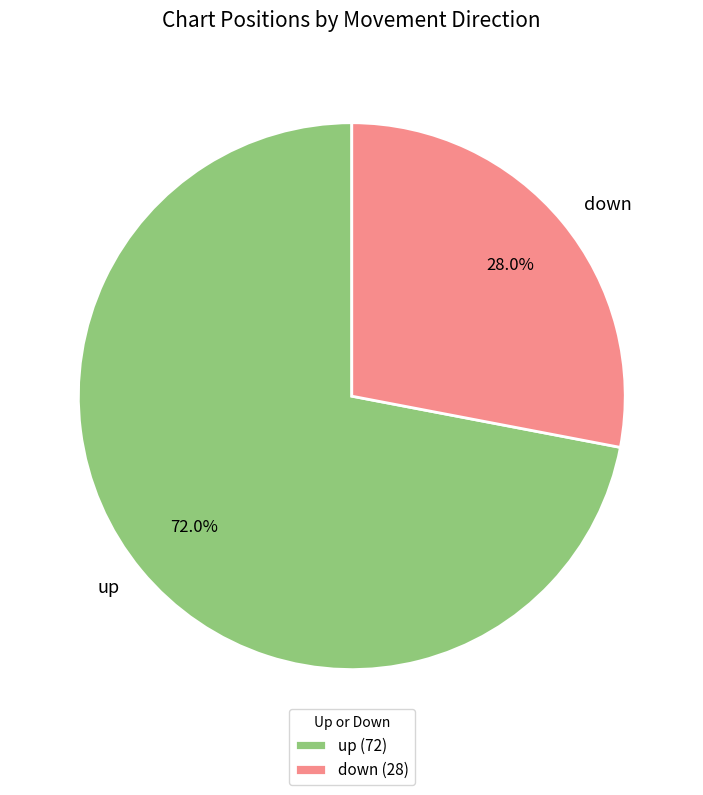

How many segments does this pie chart have?

2